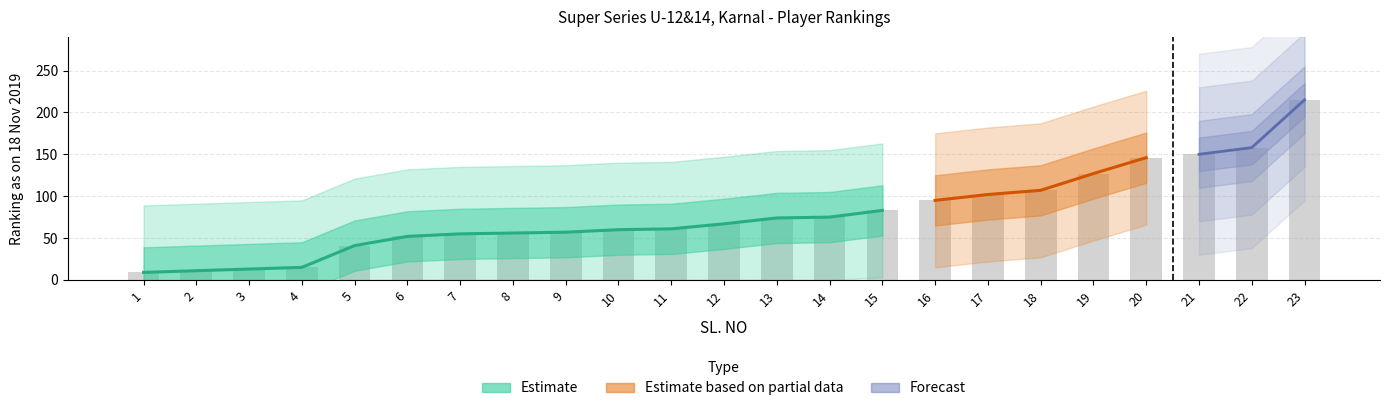

What is the sum of the Estimate based on partial data values at 18 and 11?

168